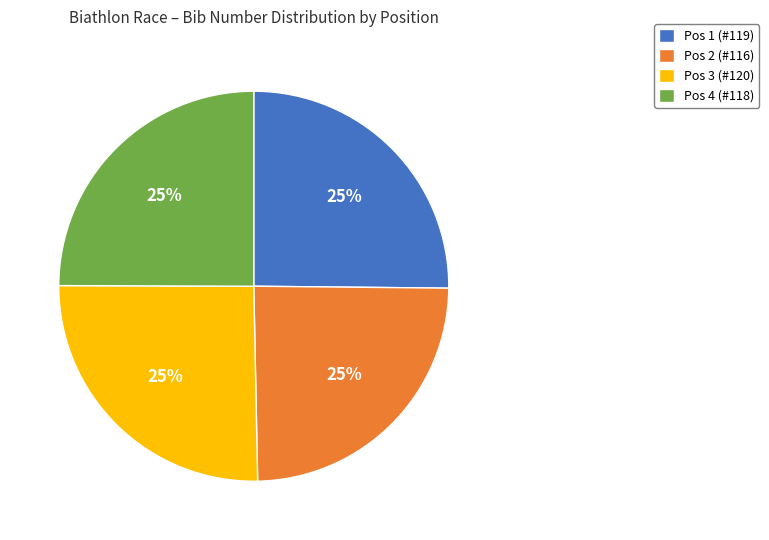

The Pos 2 (#116) slice represents 11% of the pie. True or false?

False